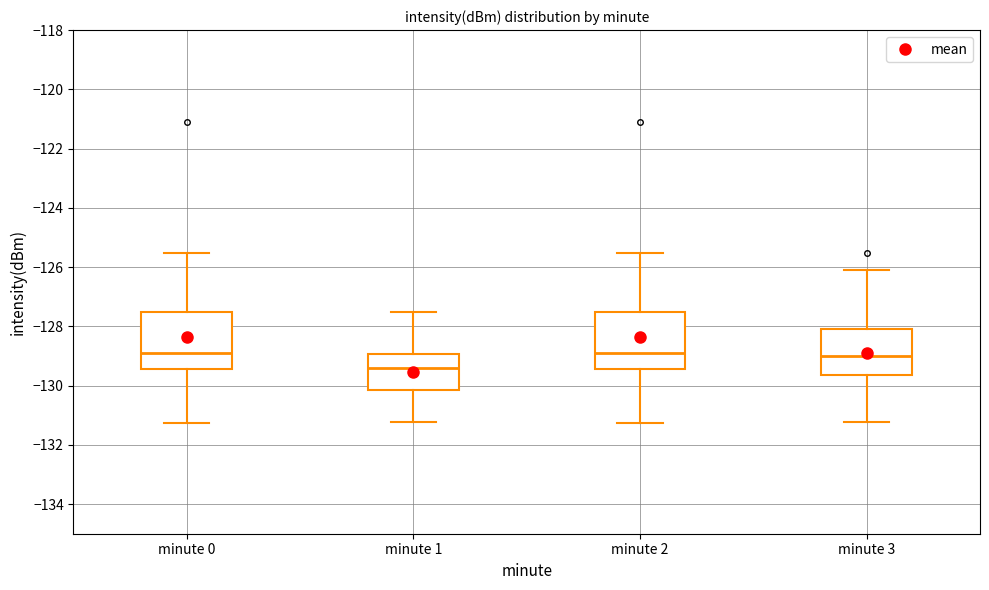

Reading left to right, read every box against the y-axis: the position of its median line, the range the box covers, and the ends of its whiskers. The values are not printed on the chart, so give them approximately, as read against the axis.

minute 0: median -129.0, box -129.4 to -127.6, whiskers -131.2 to -125.6
minute 1: median -129.4, box -130.2 to -129.0, whiskers -131.2 to -127.6
minute 2: median -129.0, box -129.4 to -127.6, whiskers -131.2 to -125.6
minute 3: median -129.0, box -129.6 to -128.0, whiskers -131.2 to -126.0